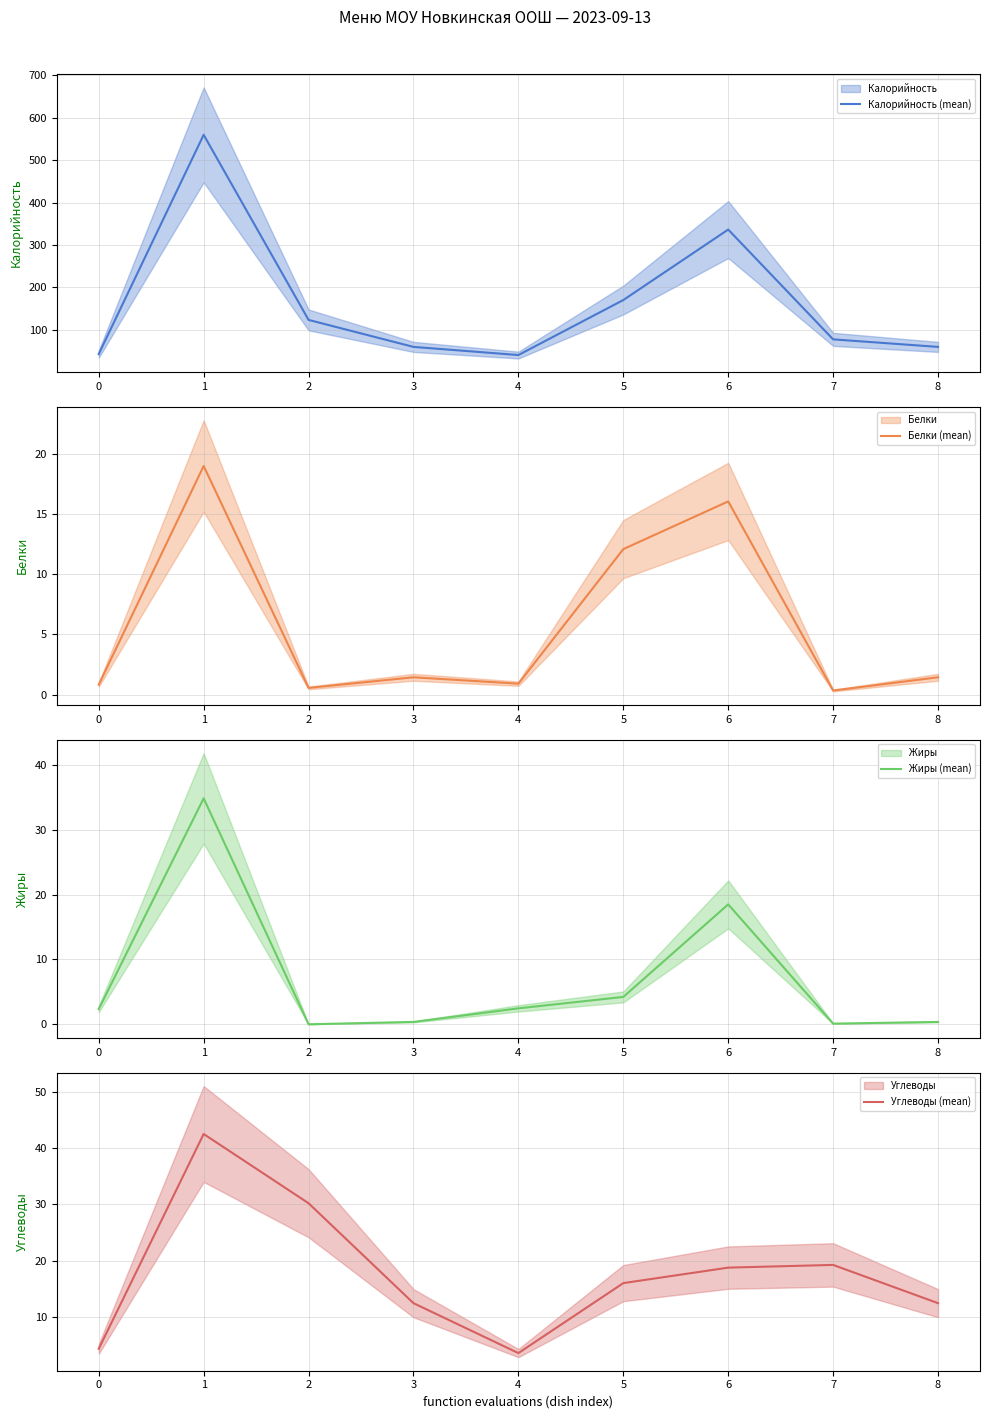

True or false: Калорийность (mean) and Жиры (mean) intersect in this chart.

False